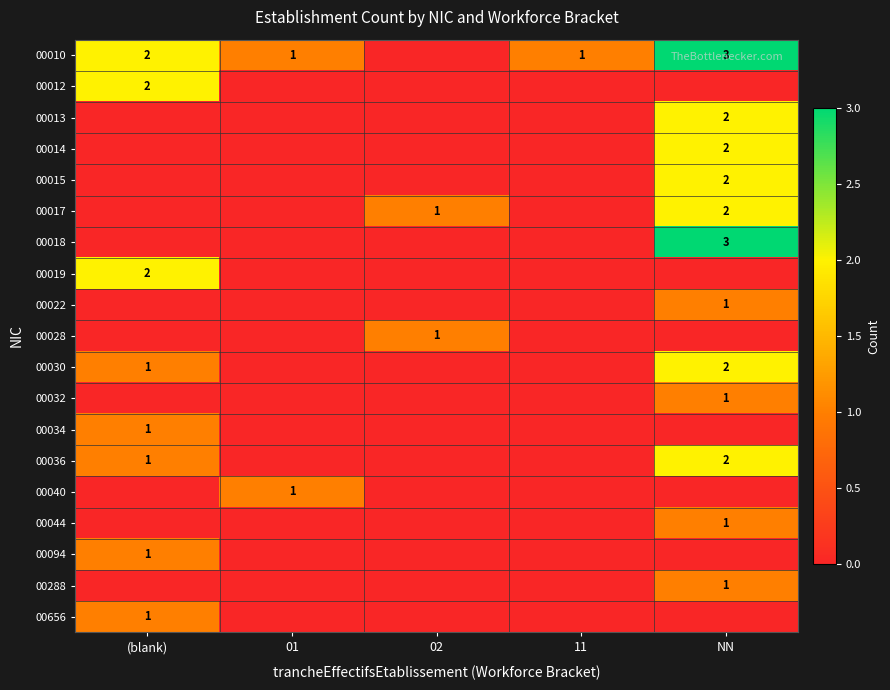

The 00094 series shows 2 at (blank). True or false?

False